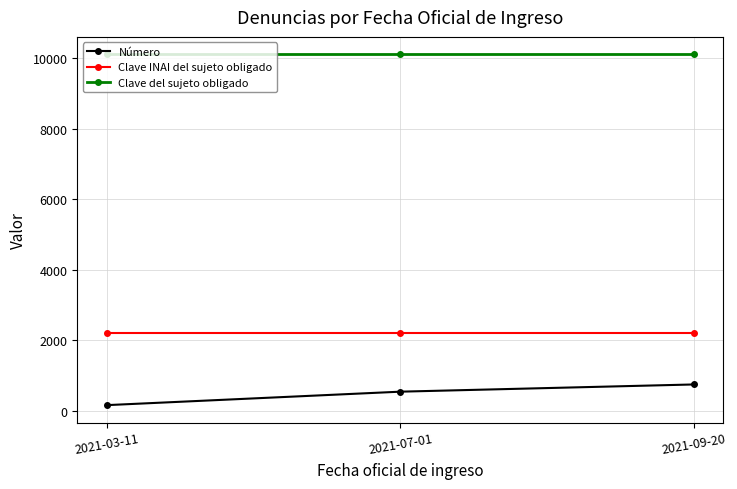

What is the sum of the Número values at 2021-07-01 and 2021-09-20?

1275